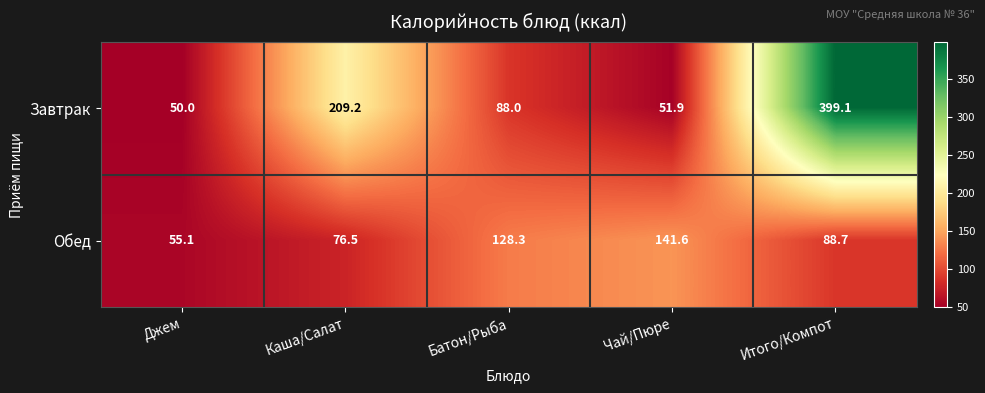

What is the minimum value shown in the chart?

50.0